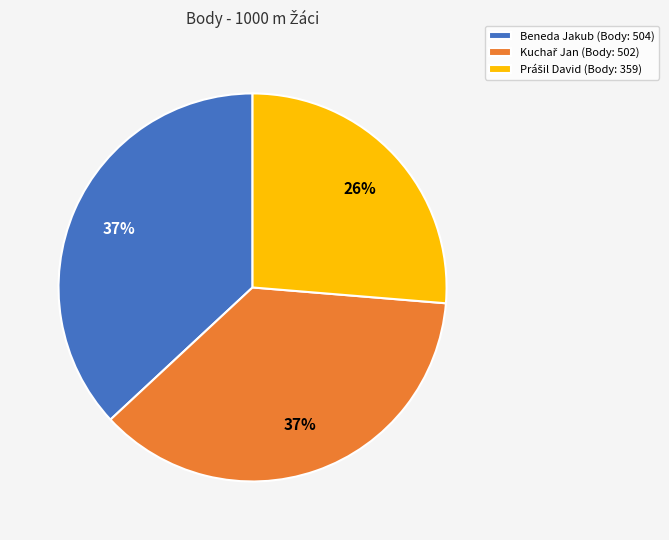

Is there a majority slice in this chart?

No